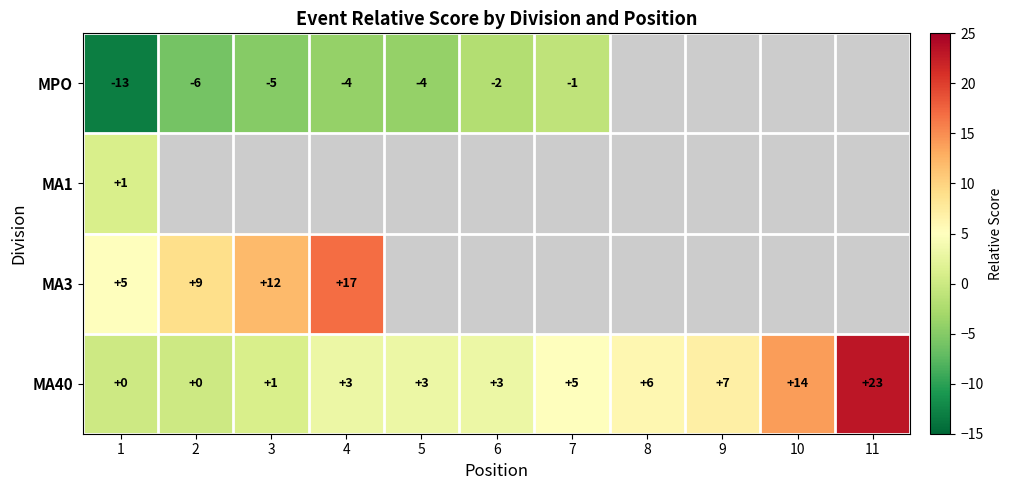

Read the MA40 value at 10, to the nearest 5.

15